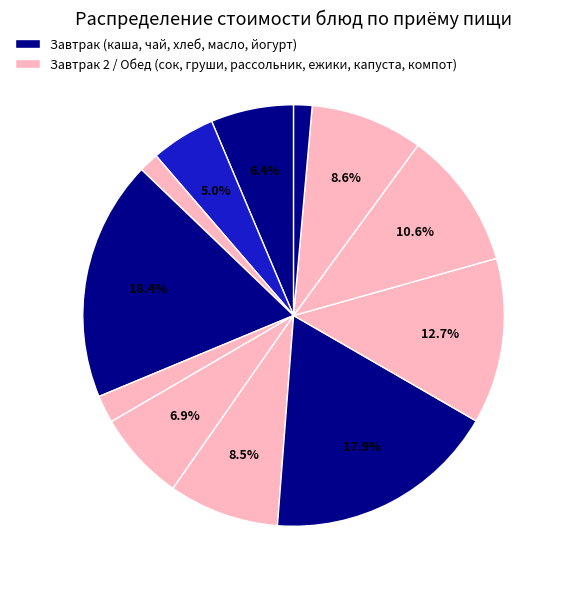

How many segments does this pie chart have?

12